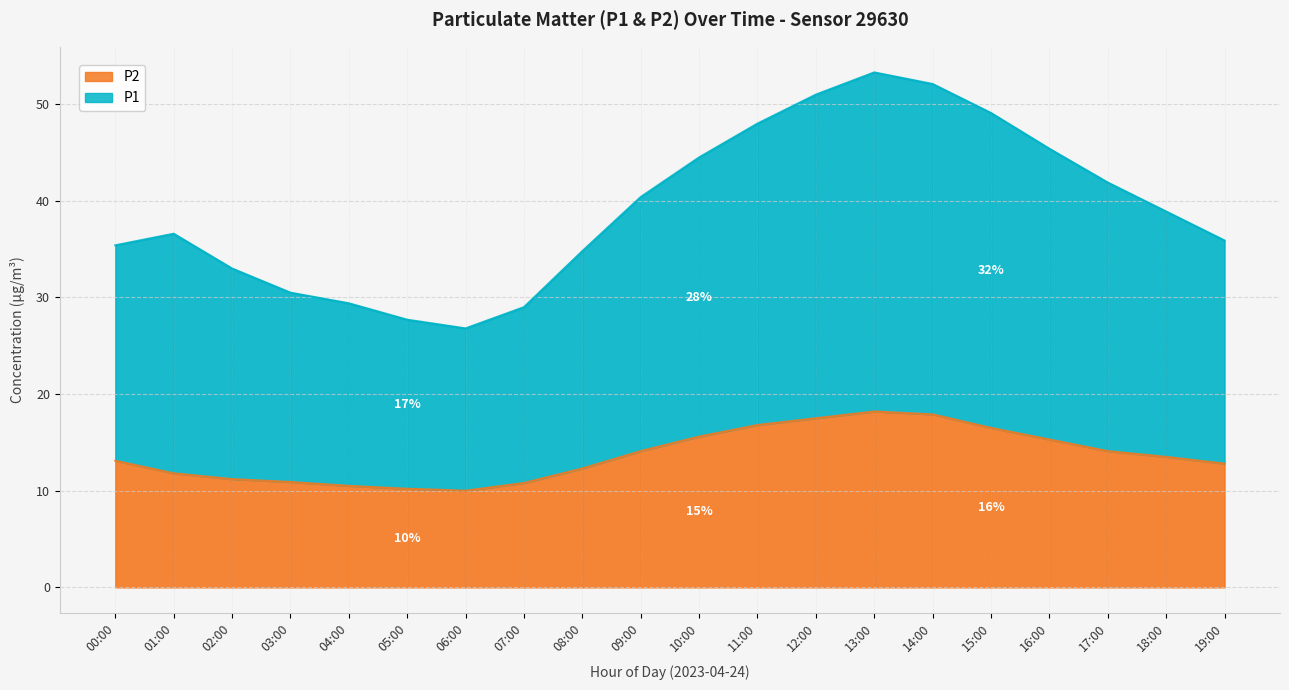

Count the number of data series in this chart.

2